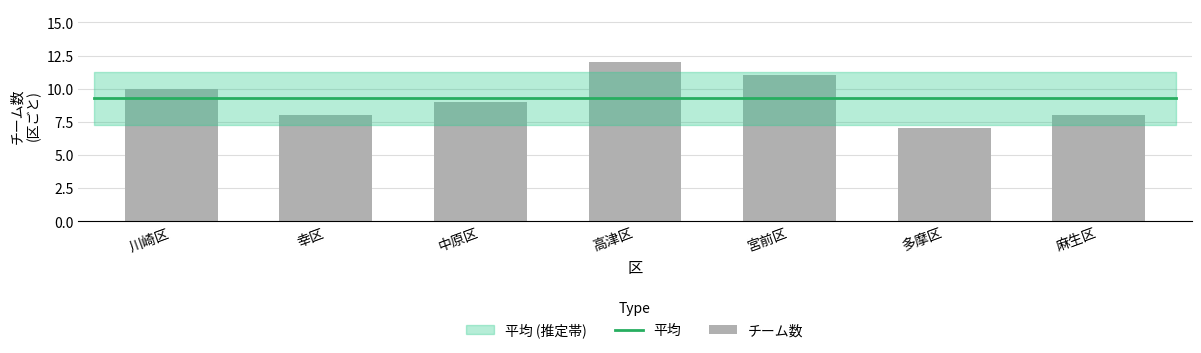

What is the label of the 2nd bar from the left?

幸区